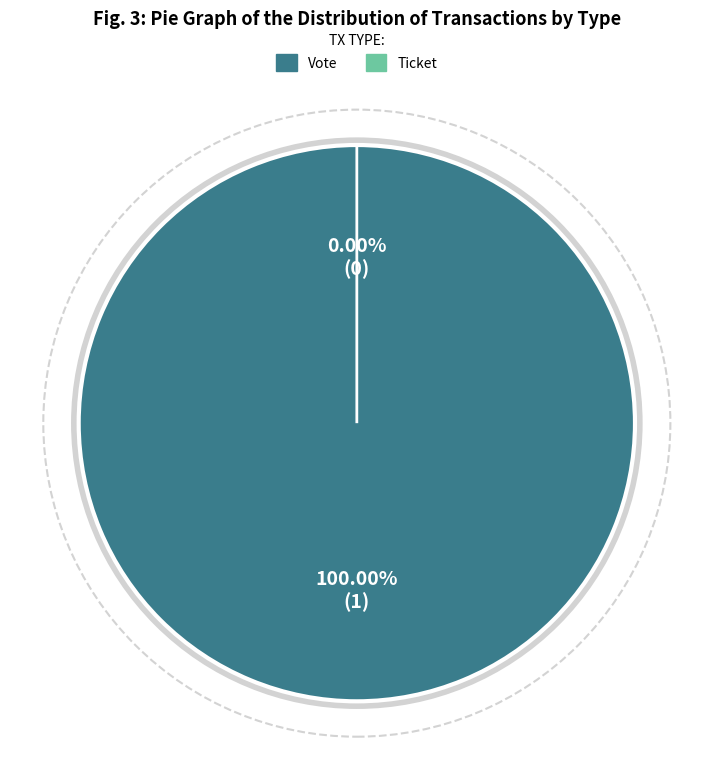

To the nearest percent, what is the average slice percentage?

50%